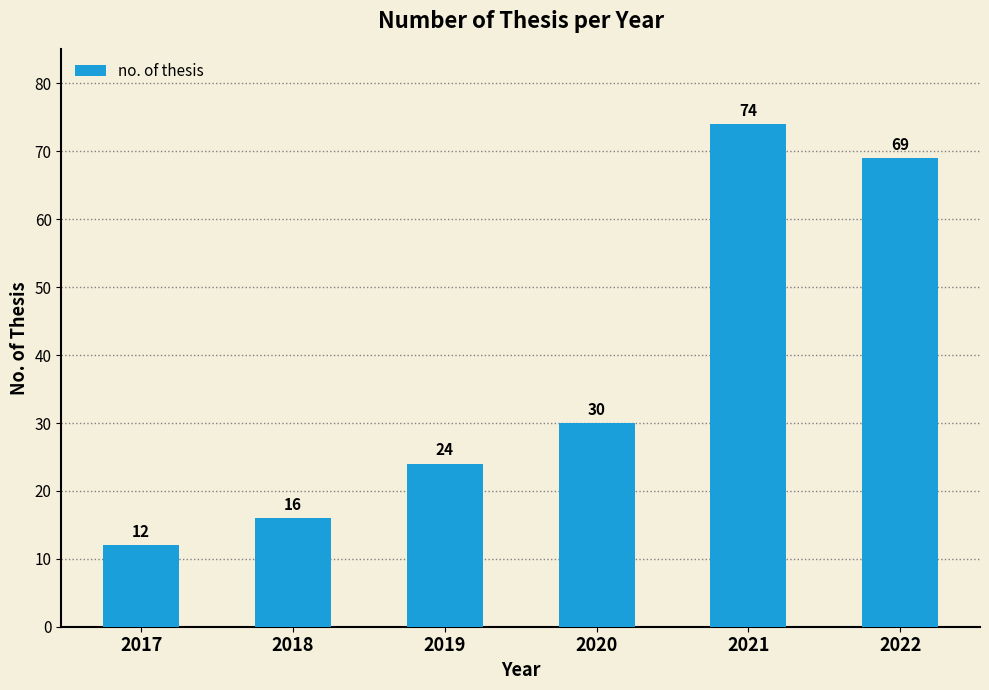

Is it true that the value at 2017 is 12?

True